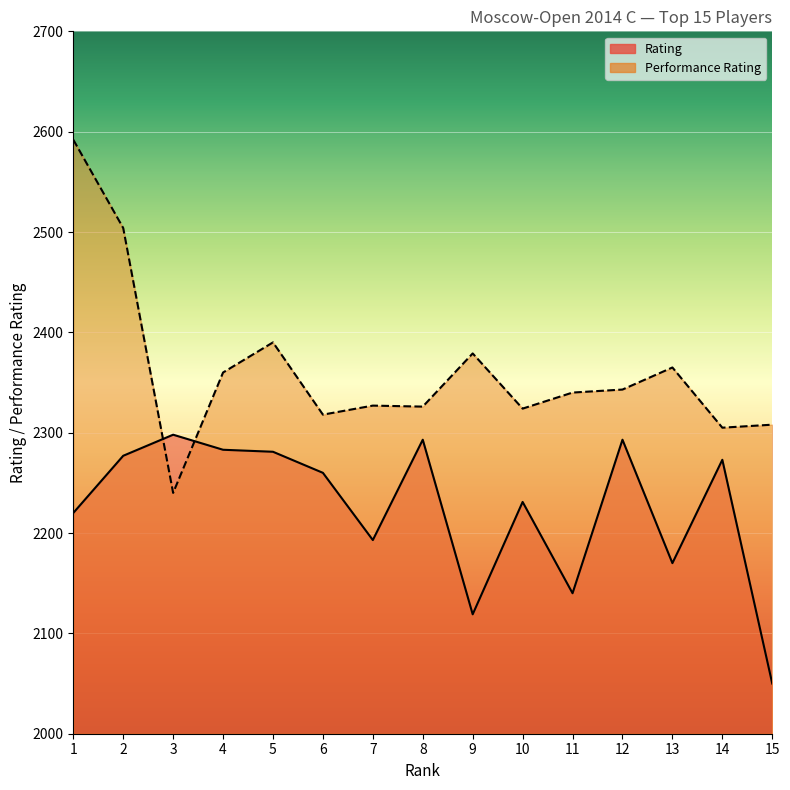

What is the average value of the Rating series?

2225